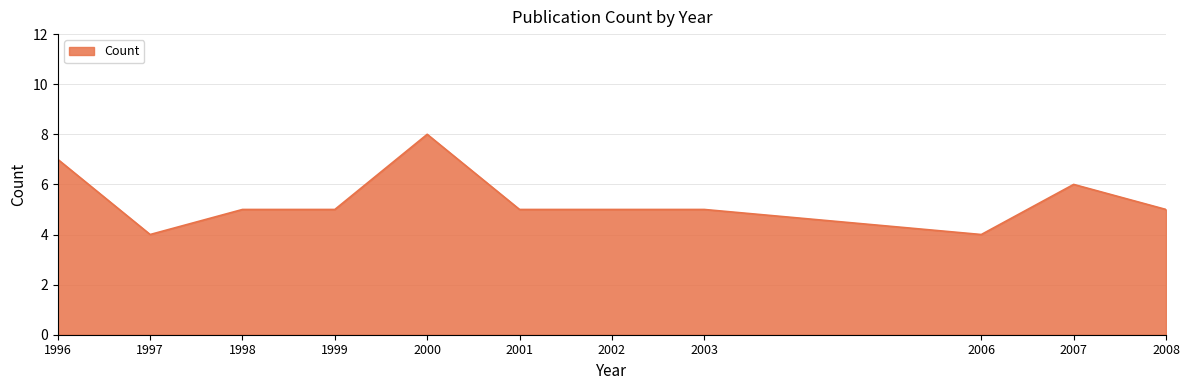

Reading left to right, list all the values displayed in this chart.

1996=7	1997=4	1998=5	1999=5	2000=8	2001=5	2002=5	2003=5	2006=4	2007=6	2008=5